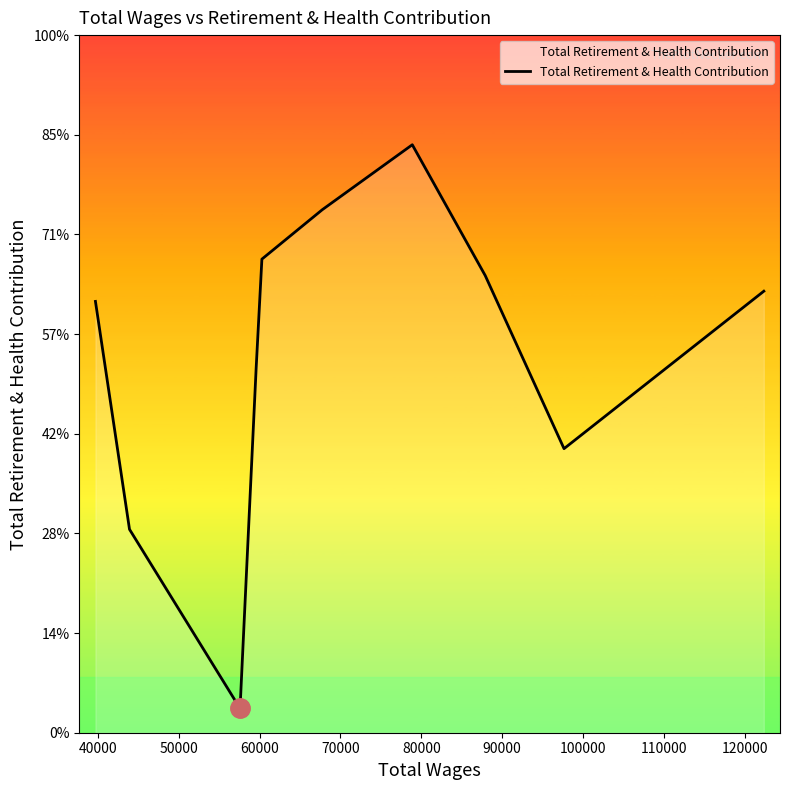

What is the average value?

19015